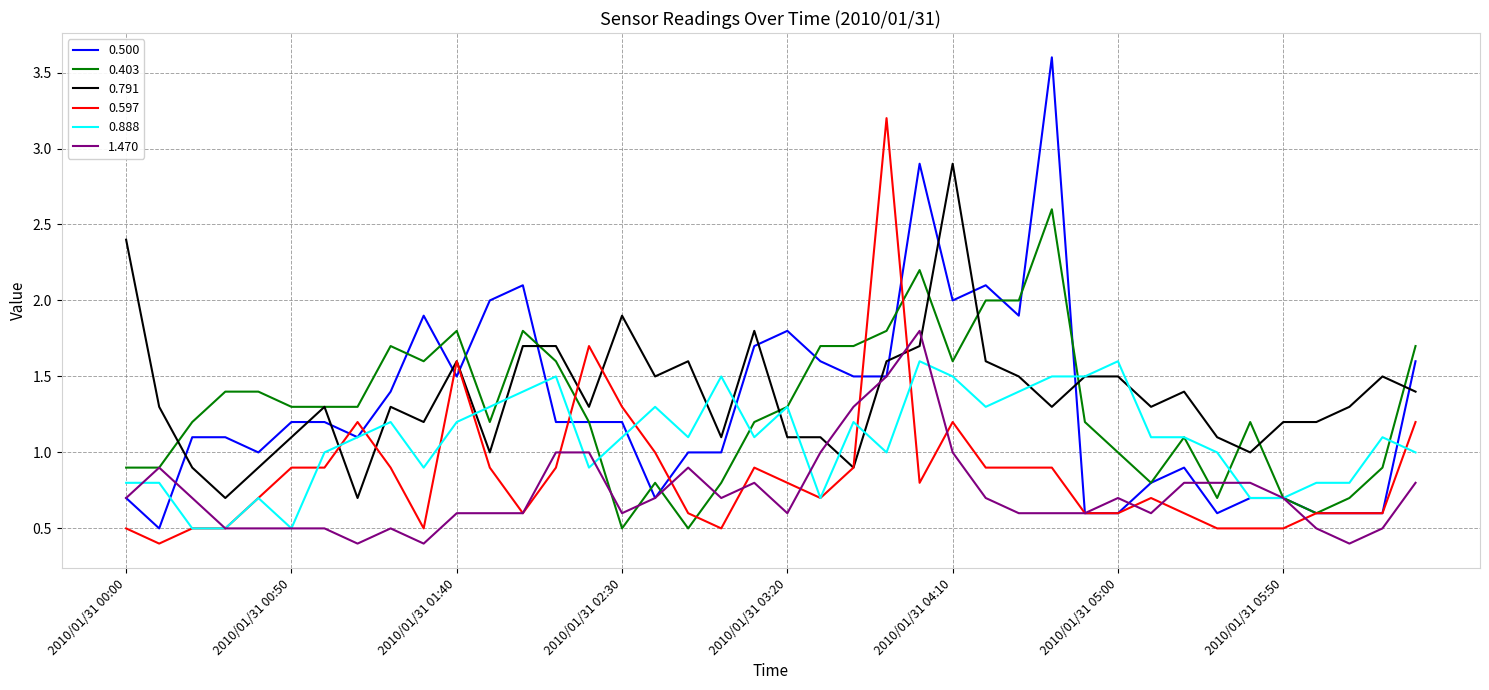

Rank the series by their maximum value, from lowest to highest.

0.888, 1.470, 0.403, 0.791, 0.597, 0.500